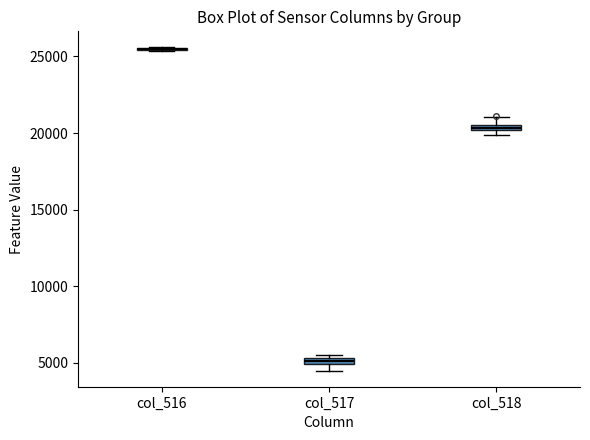

Where is the upper edge of the box for col_518 on the y-axis? The values are not printed on the chart, so give them approximately, as read against the axis.

20500